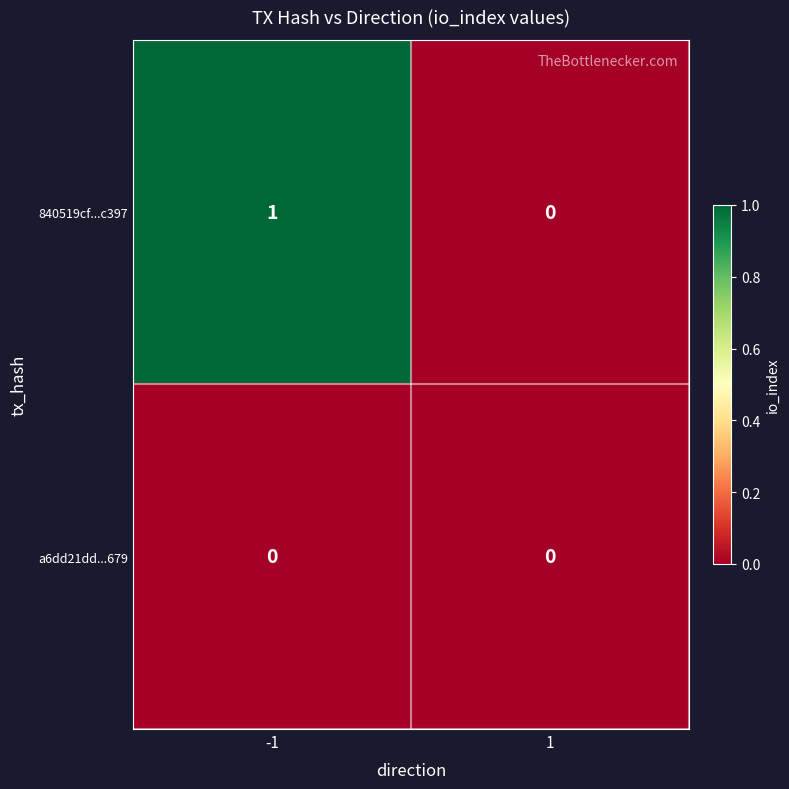

Is the value of 840519cf...c397 at -1 greater than the value of a6dd21dd...679 at -1?

Yes